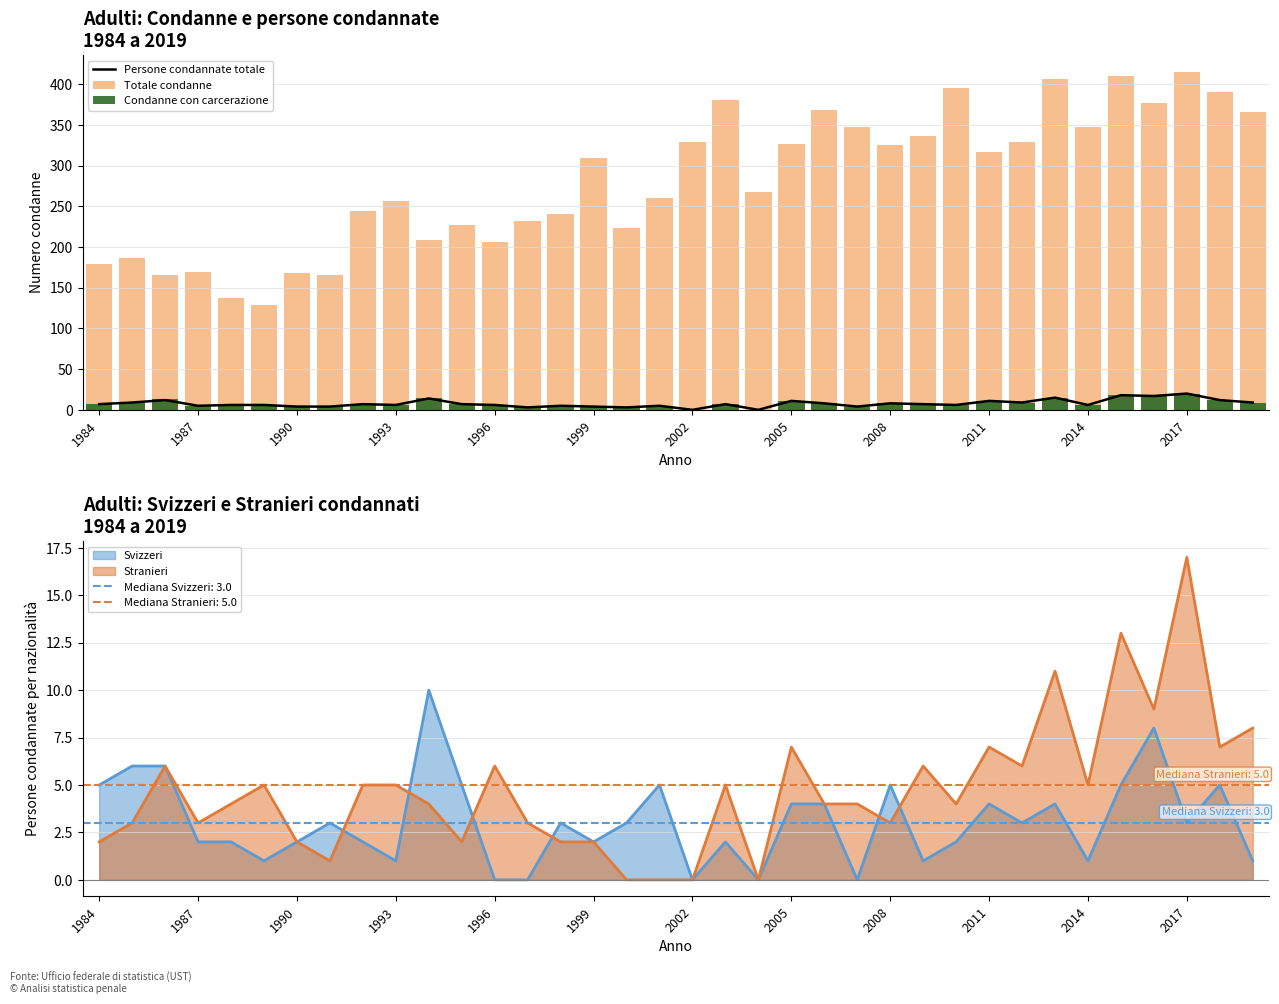

What is the highest value of the Stranieri series?

17